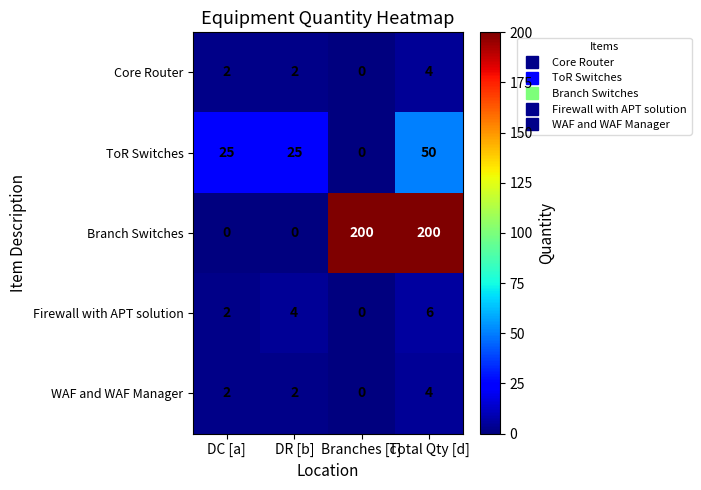

How many Branch Switches values are between 0 and 200?

4